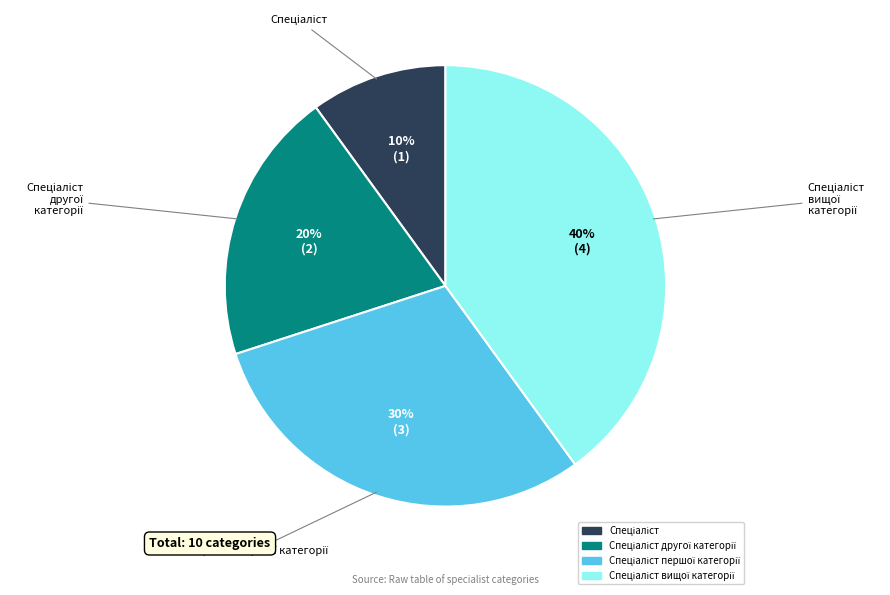

Is there any slice that represents more than half of the pie?

No